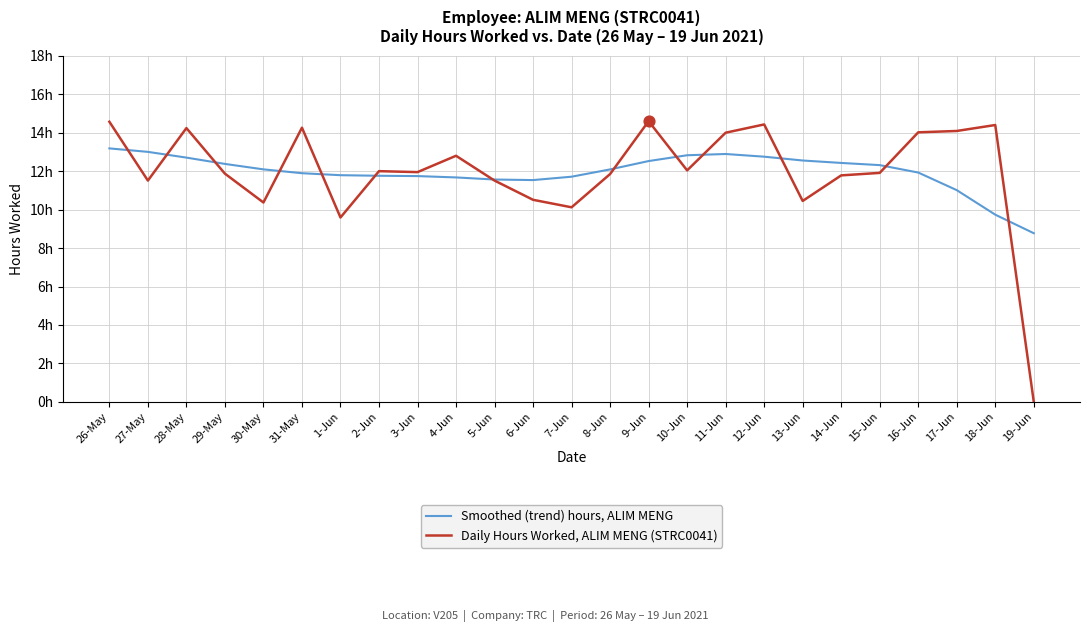

Is the value of Smoothed (trend) hours, ALIM MENG at 14-Jun greater than the value of Daily Hours Worked, ALIM MENG (STRC0041) at 6-Jun?

Yes